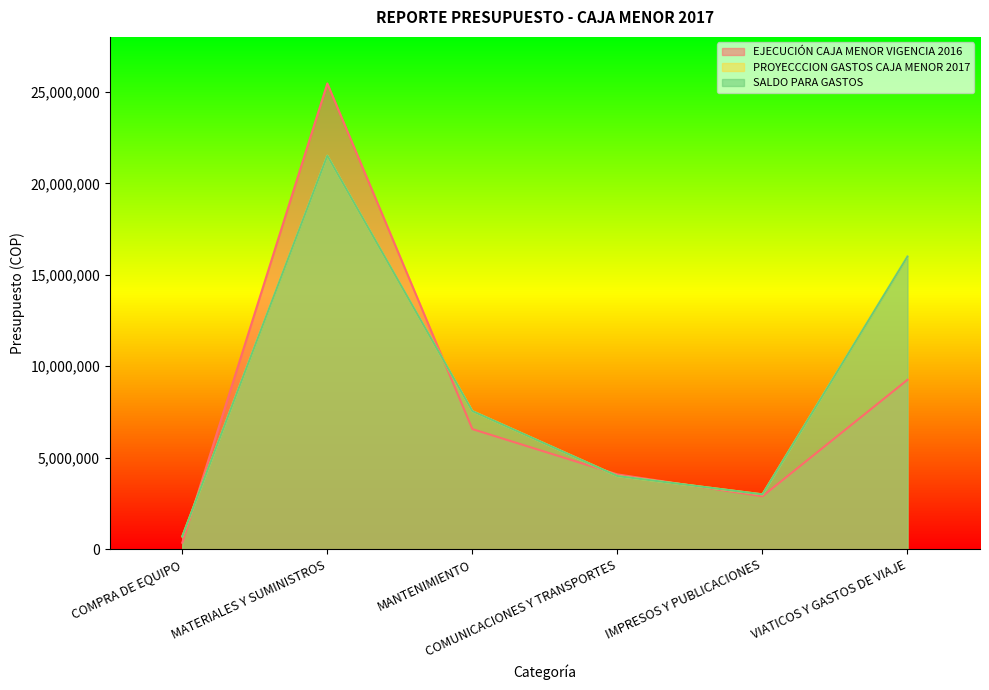

Count the number of categories in the chart.

6